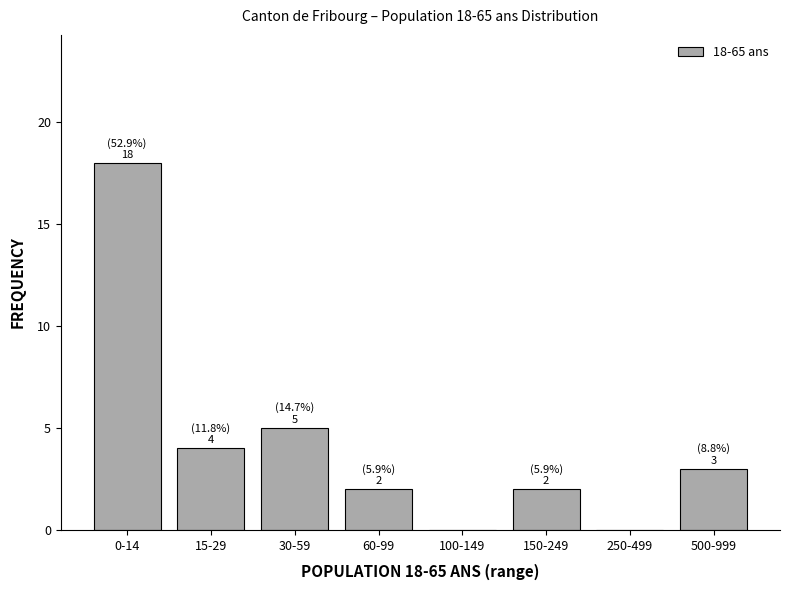

Reading left to right, extract all data points from this chart.

0-14=18	15-29=4	30-59=5	60-99=2	100-149=0	150-249=2	250-499=0	500-999=3